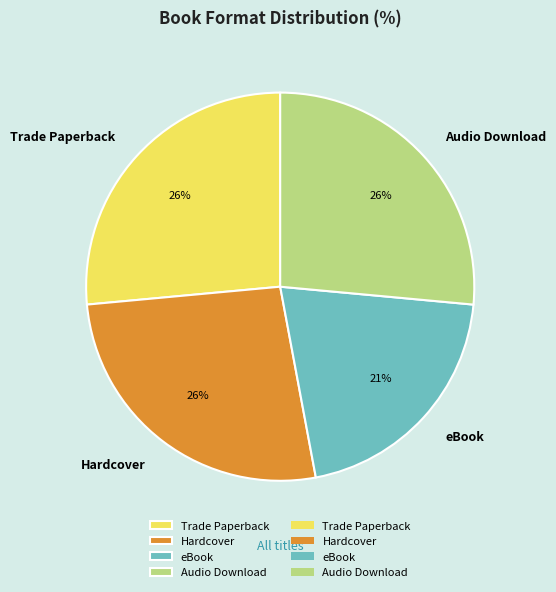

How many segments does this pie chart have?

4